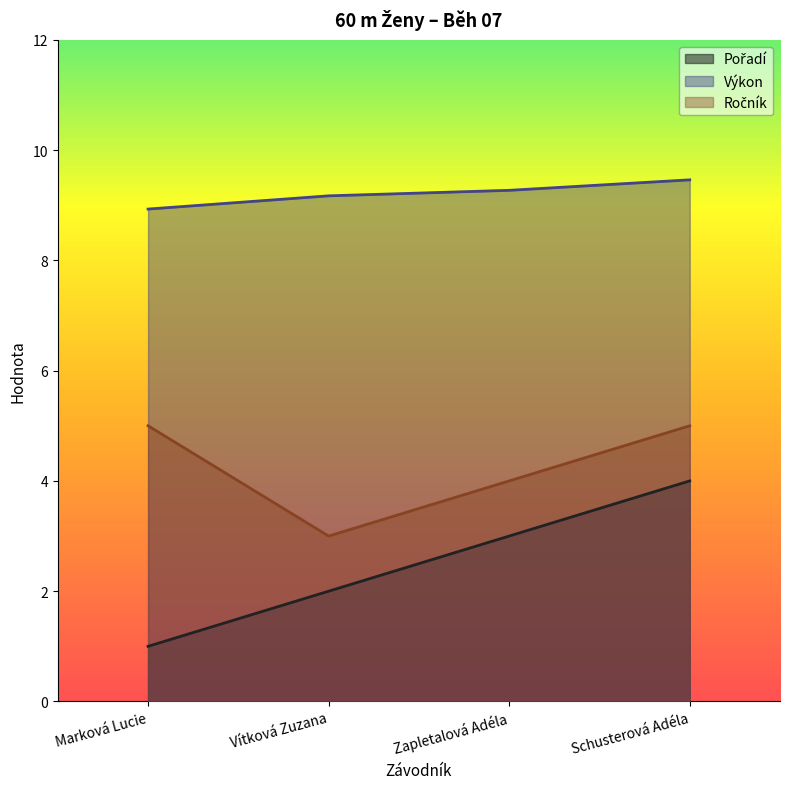

True or false: Pořadí and Ročník cross at least once.

False